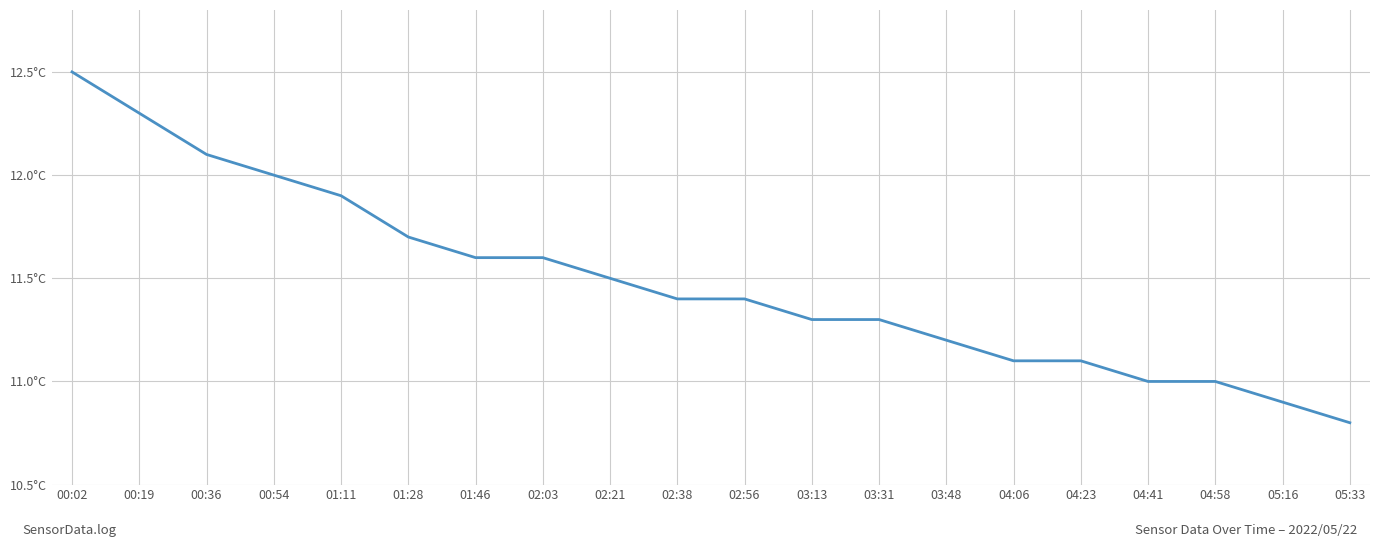

Is this an area chart (filled region under the line)?

No